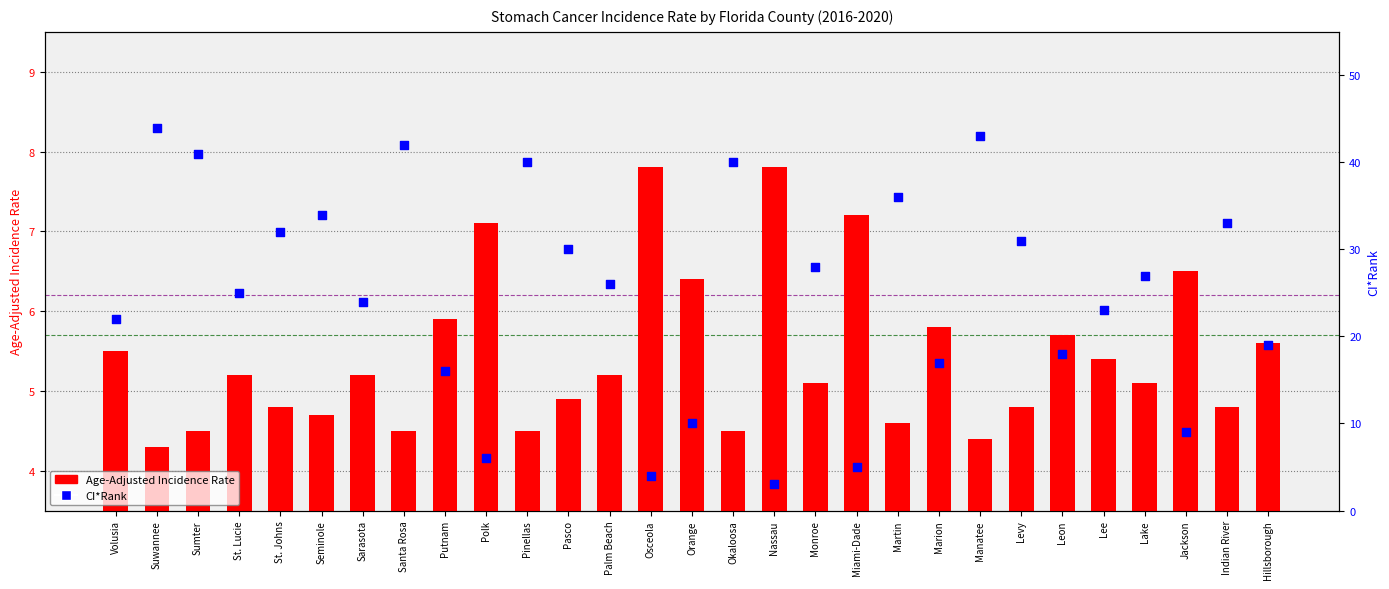

What are all the series names shown in the legend?

Age-Adjusted Incidence Rate, CI*Rank